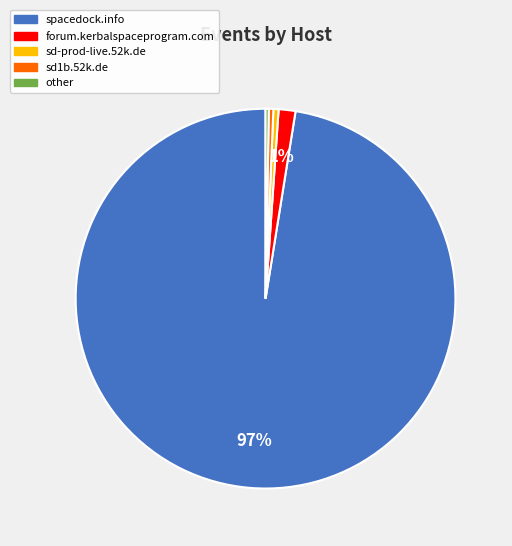

Does spacedock.info account for over 50% of the chart?

Yes